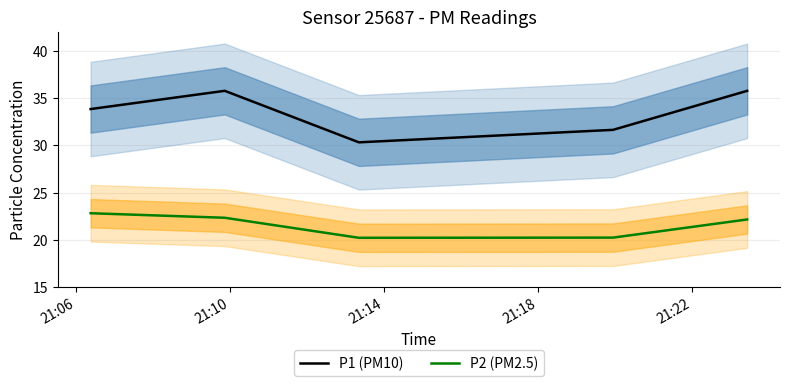

What is the value of the P2 (PM2.5) point at the 3rd from the left?

20.2